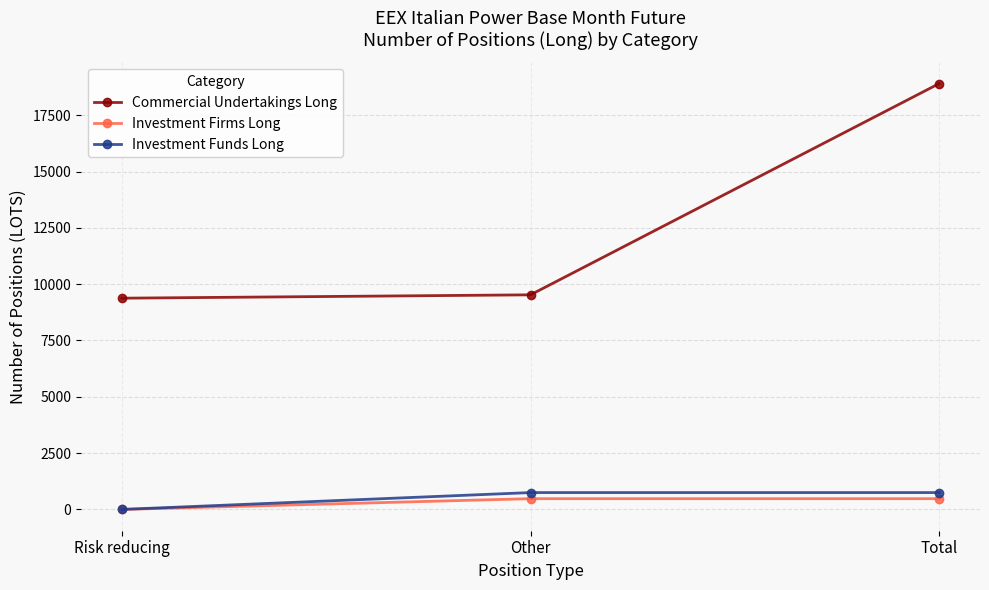

What is the label of the 2nd point from the left?

Other